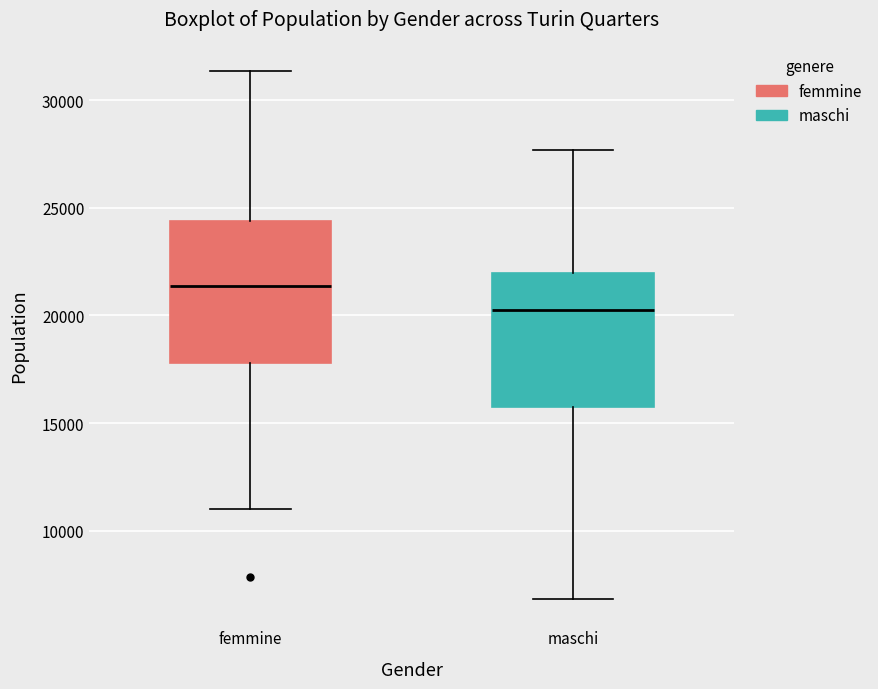

Reading left to right, transcribe this box plot: for each box, give where its median line is, the range the box spans, and where its two whiskers end, as read against the y-axis. The values are not printed on the chart, so give them approximately, as read against the axis.

femmine: median 21500, box 18000 to 24500, whiskers 11000 to 31500
maschi: median 20500, box 15500 to 22000, whiskers 7000 to 27500